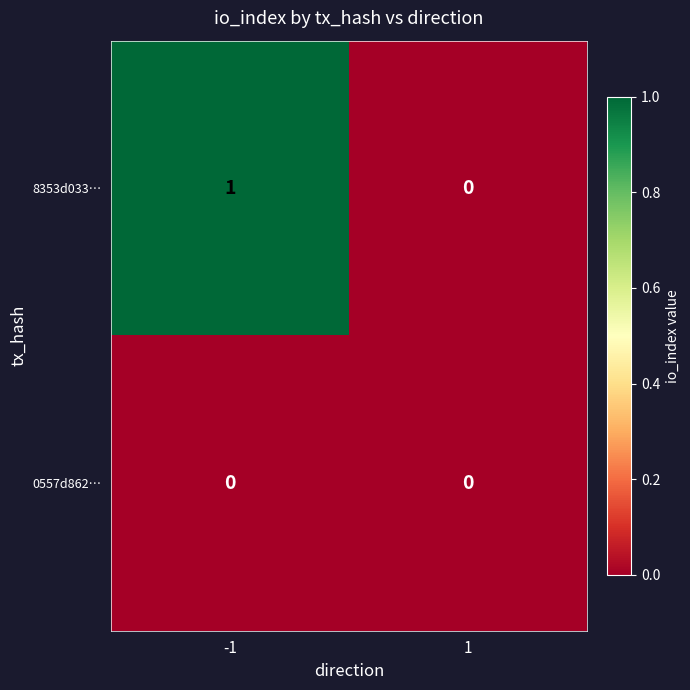

Reading left to right, transcribe all the data shown in this chart.

8353d033…: -1=1	1=0
0557d862…: -1=0	1=0